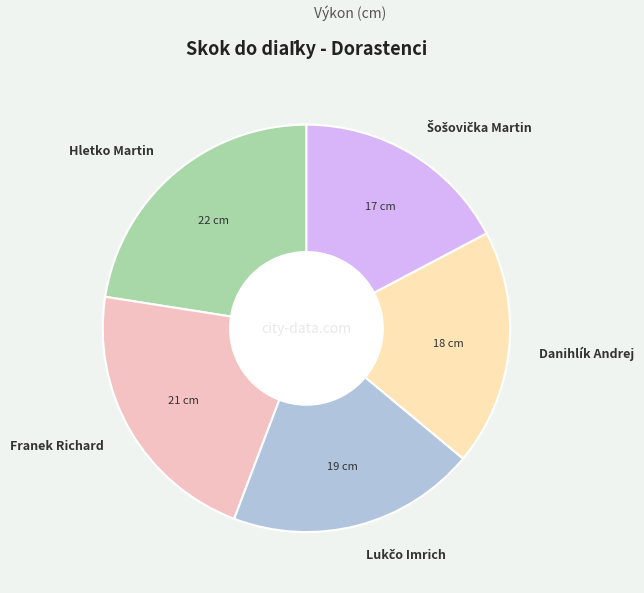

Is the sum of Danihlík Andrej and Hletko Martin greater than half?

No